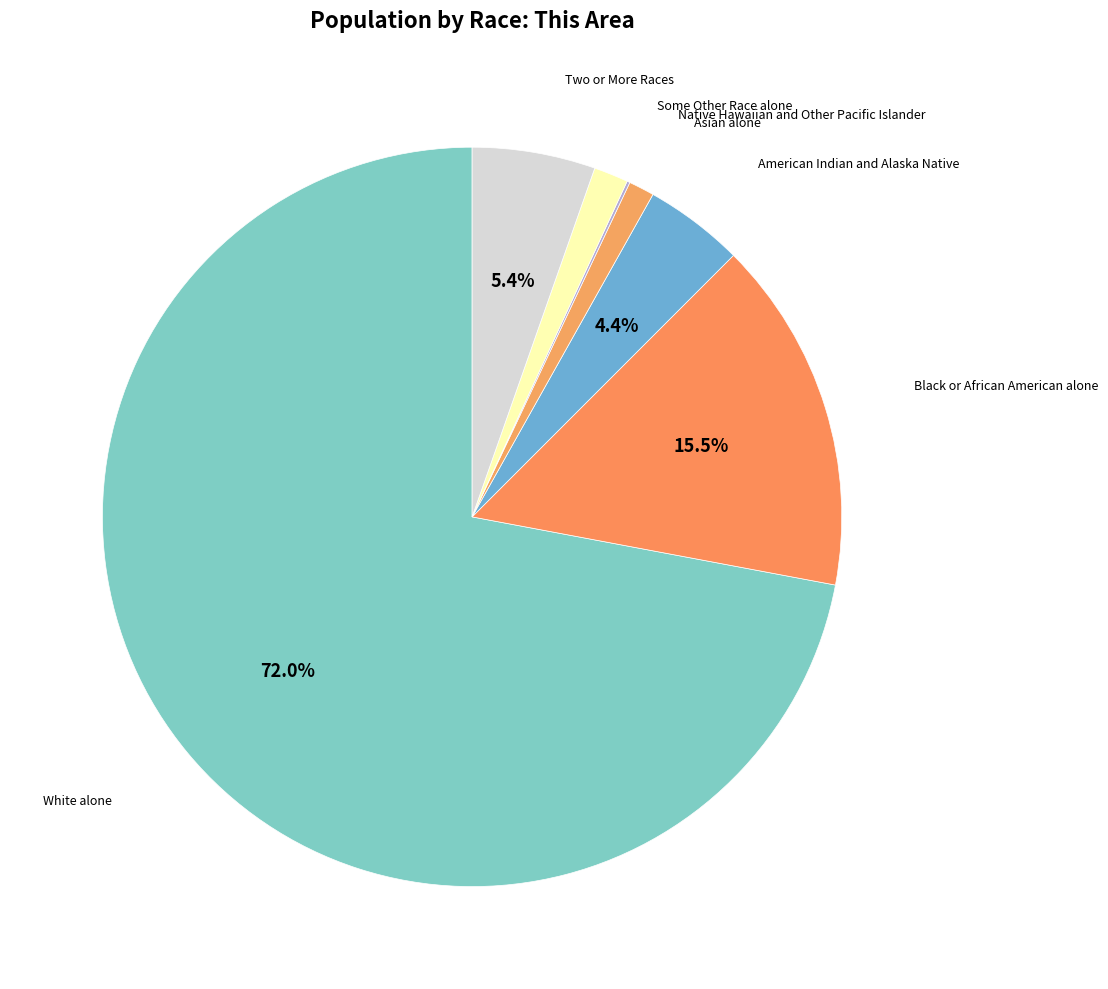

To the nearest percent, what is the difference between the largest and smallest slice percentages?

72%